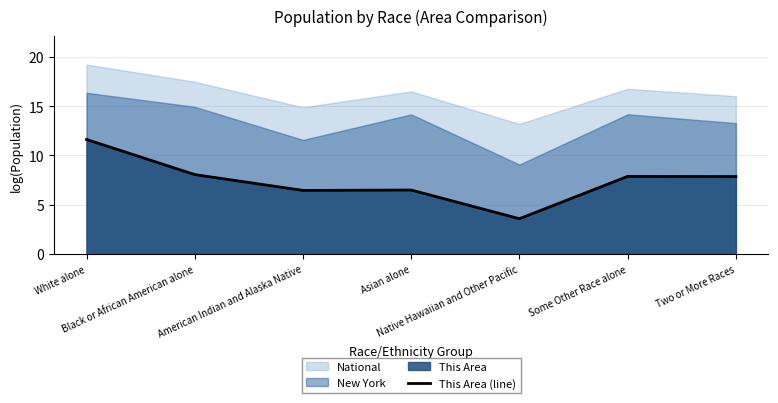

How many values are below 7?

3